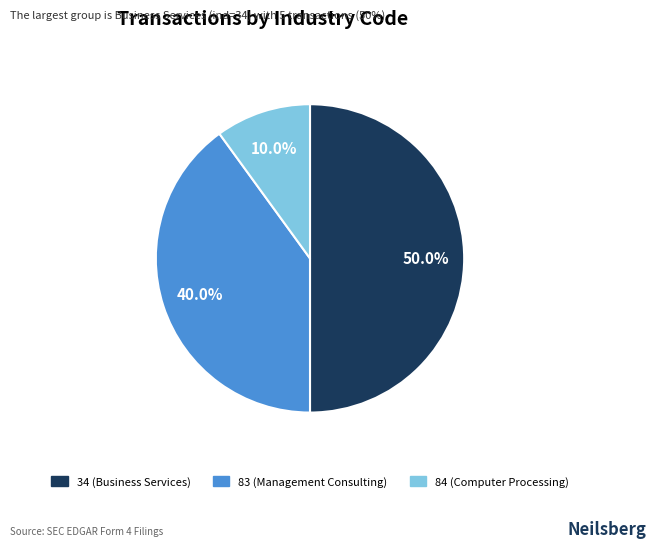

What percentage do 84 (Computer Processing) and 83 (Management Consulting) together represent?

50.0%